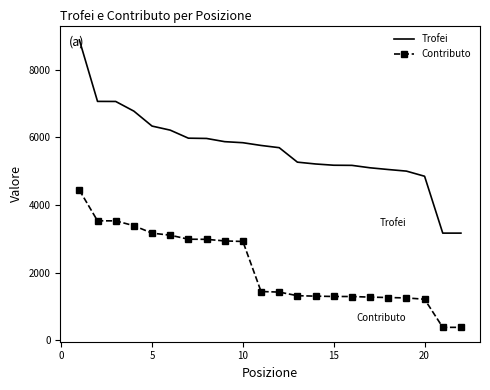

Rank the series by their maximum value, from lowest to highest.

Contributo, Trofei